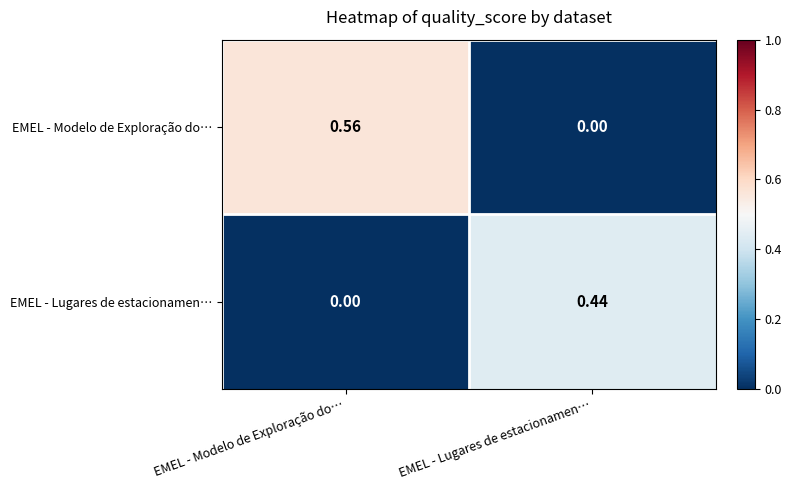

Is the value of EMEL - Lugares de estacionamen… at EMEL - Lugares de estacionamen… greater than the value of EMEL - Modelo de Exploração do… at EMEL - Modelo de Exploração do…?

No